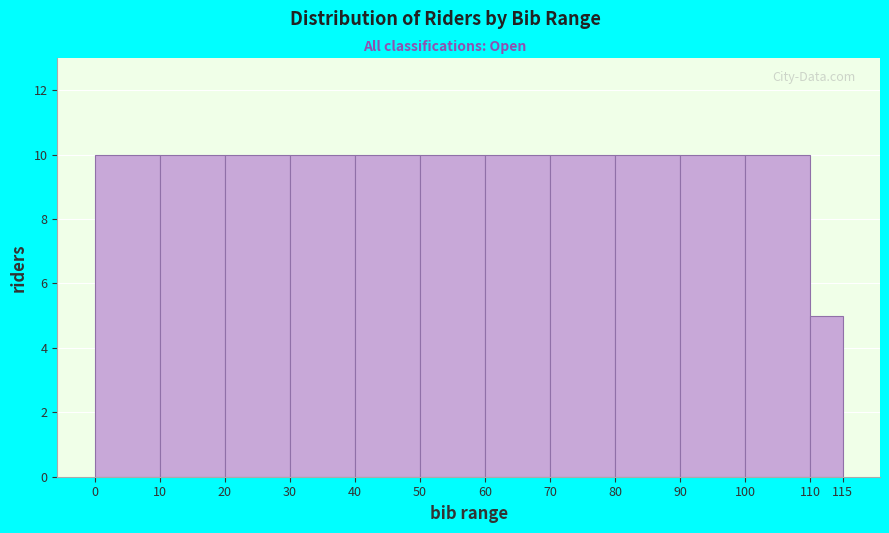

Reading left to right, list every bar in this chart as the range it spans on the x-axis followed by its height. The values are not printed on the chart, so give them approximately, as read against the axis.

0 to 10: 10
10 to 20: 10
20 to 30: 10
30 to 40: 10
40 to 50: 10
50 to 60: 10
60 to 70: 10
70 to 80: 10
80 to 90: 10
90 to 100: 10
100 to 110: 10
110 to 115: 5